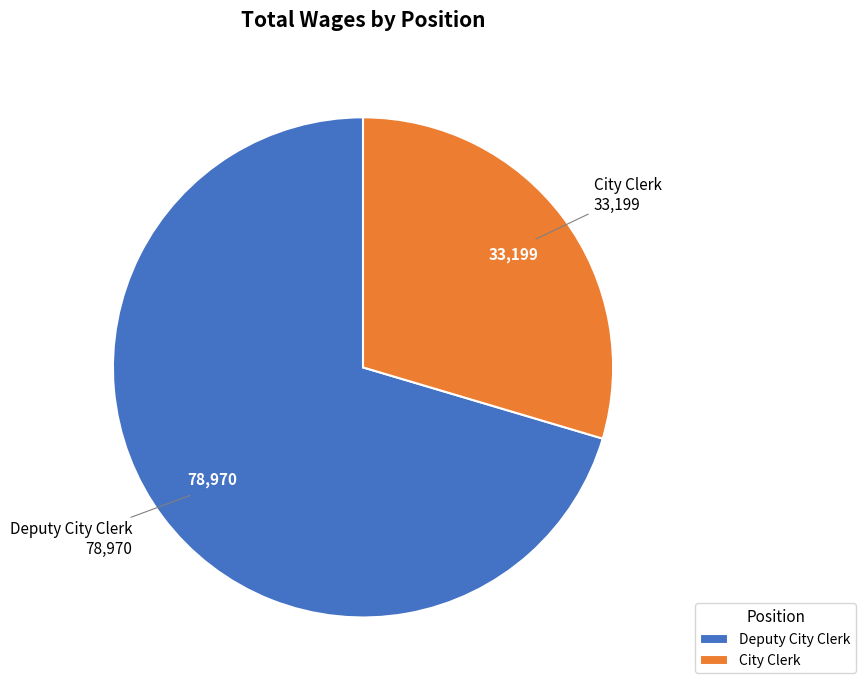

Does any single category account for the majority?

Yes